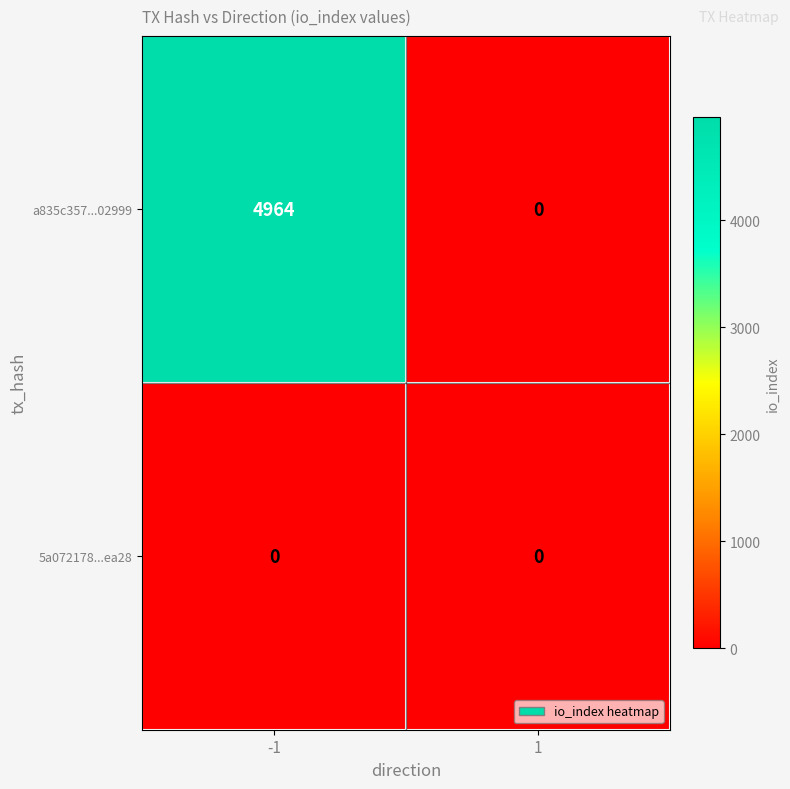

How many categories are shown in the chart?

2